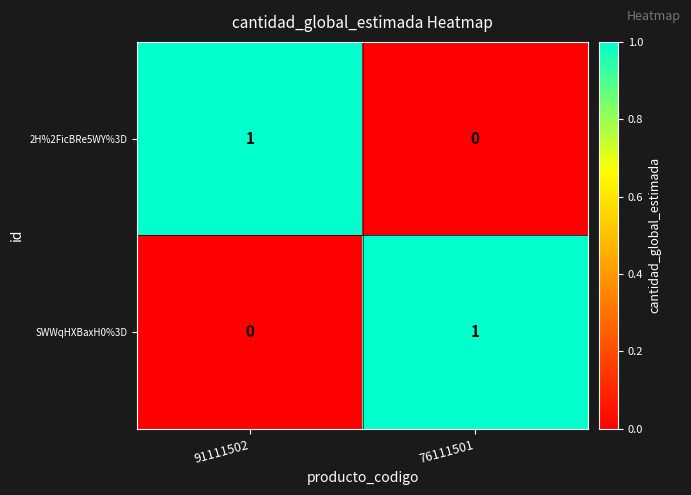

Which category has the highest value in the 2H%2FicBRe5WY%3D series?

91111502